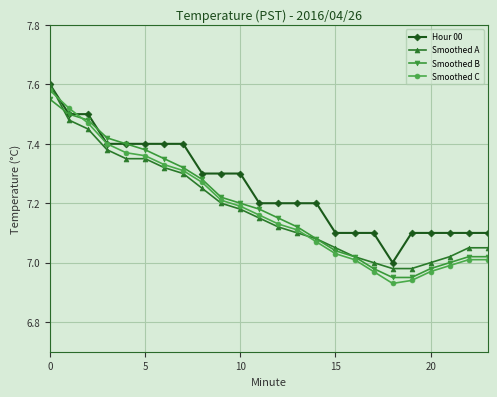

Which series has the largest total across all categories?

Hour 00